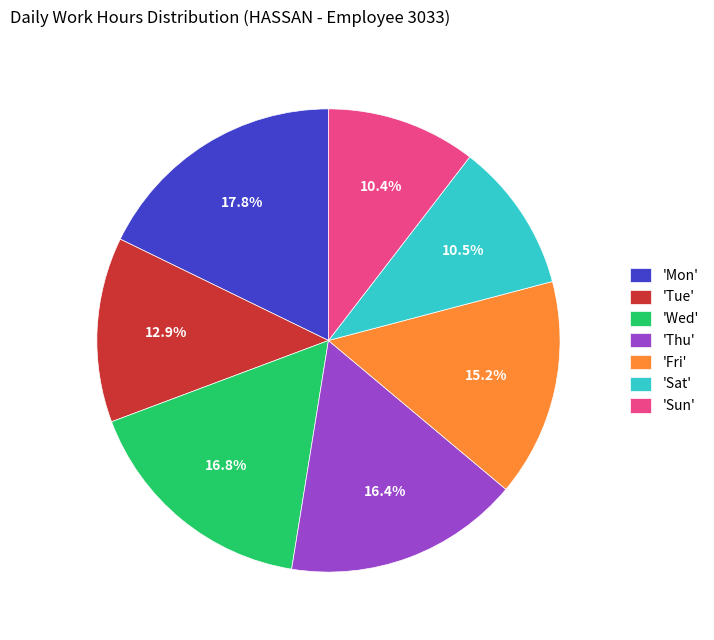

Which category has the biggest portion of the pie?

'Mon'